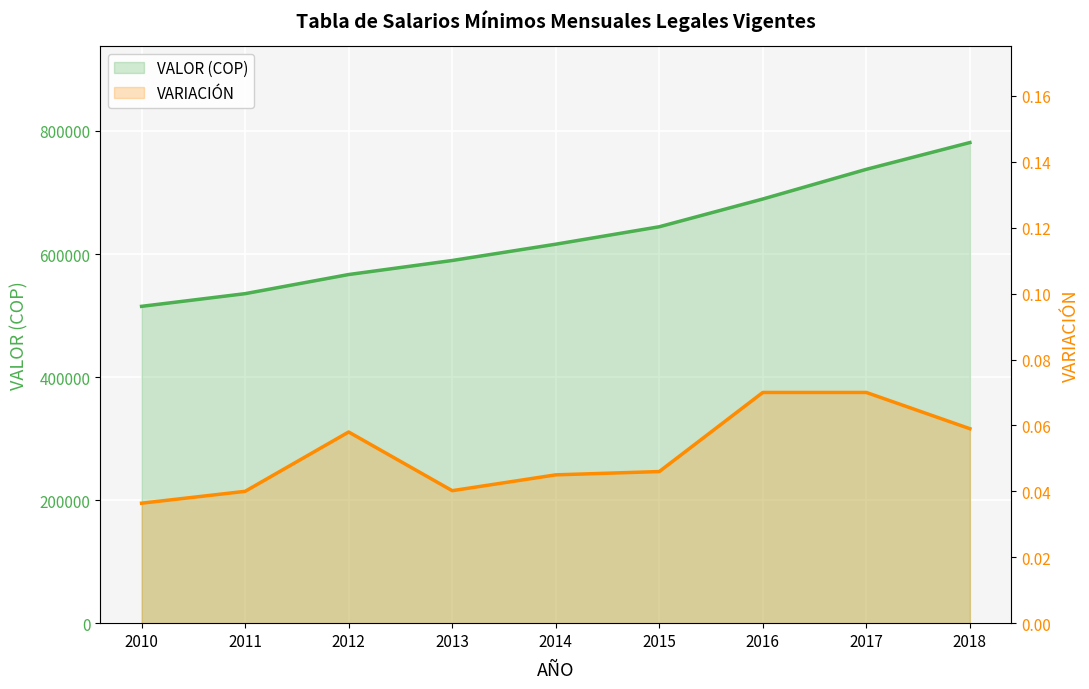

How many lines are shown in the chart?

2